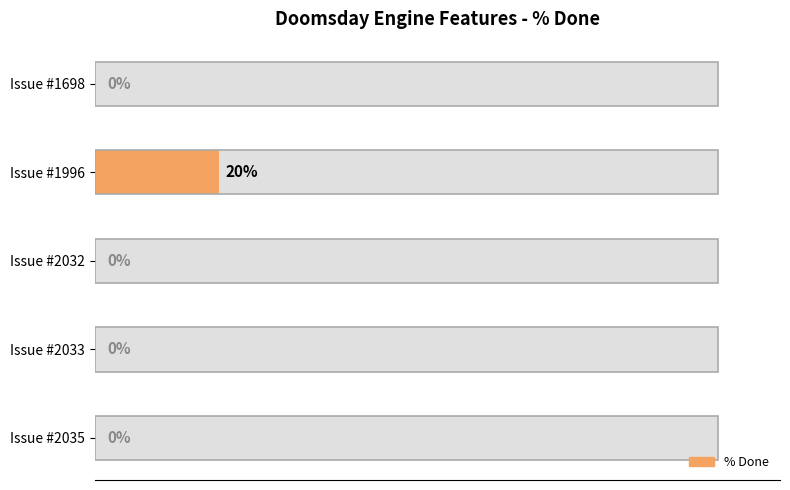

Are the bars horizontal?

Yes